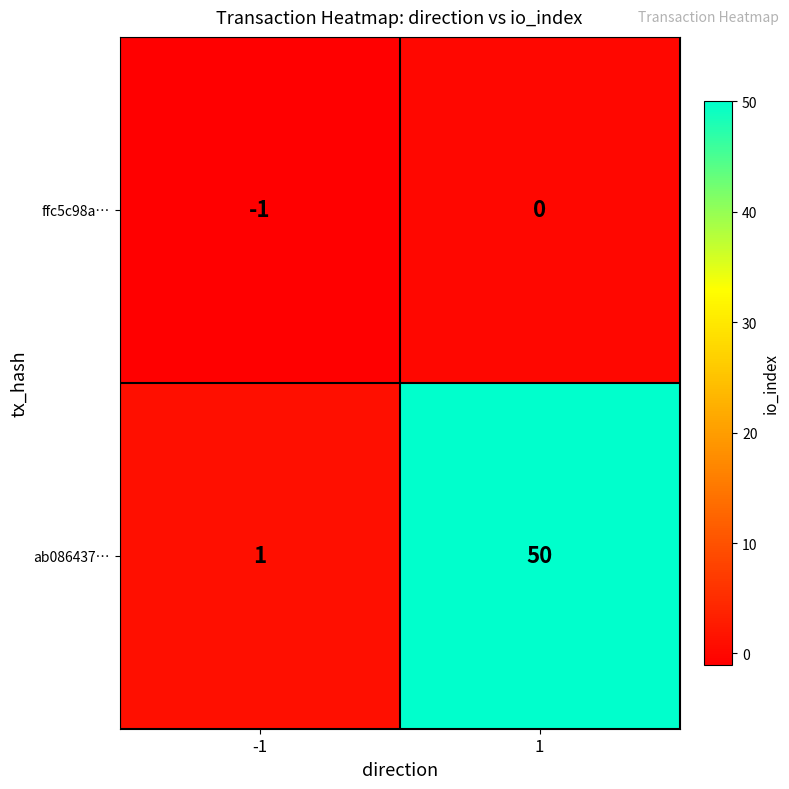

Rank the series at 1 from lowest to highest value.

ffc5c98a…, ab086437…